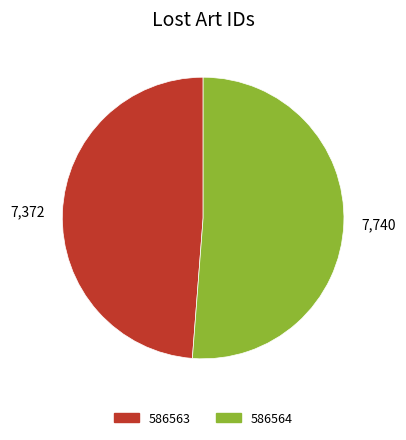

How many segments does this pie chart have?

2